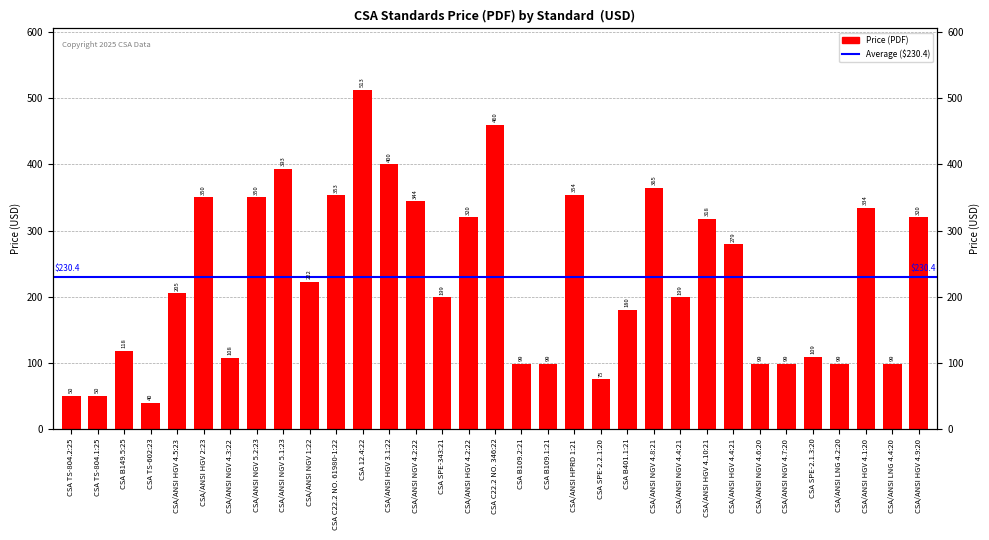

Reading left to right, transcribe all the data shown in this chart.

CSA TS-804.2:25=50	CSA TS-804.1:25=50	CSA B149.5:25=118	CSA TS-602:23=40	CSA/ANSI HGV 4.5:23=205	CSA/ANSI HGV 2:23=350	CSA/ANSI NGV 4.3:22=108	CSA/ANSI NGV 5.2:23=350	CSA/ANSI NGV 5.1:23=393	CSA/ANSI NGV 1:22=222	CSA C22.2 NO. 61980-1:22=353	CSA 12.4:22=513	CSA/ANSI HGV 3.1:22=400	CSA/ANSI NGV 4.2:22=344	CSA SPE-343:21=199	CSA/ANSI HGV 4.2:22=320	CSA C22.2 NO. 346:22=460	CSA B109.2:21=99	CSA B109.1:21=99	CSA/ANSI HPRD 1:21=354	CSA SPE-2.2.1:20=75	CSA B401.1:21=180	CSA/ANSI NGV 4.8:21=365	CSA/ANSI NGV 4.4:21=199	CSA/ANSI HGV 4.10:21=318	CSA/ANSI HGV 4.4:21=279	CSA/ANSI NGV 4.6:20=99	CSA/ANSI NGV 4.7:20=99	CSA SPE-2.1.3:20=109	CSA/ANSI LNG 4.2:20=99	CSA/ANSI HGV 4.1:20=334	CSA/ANSI LNG 4.4:20=99	CSA/ANSI HGV 4.9:20=320